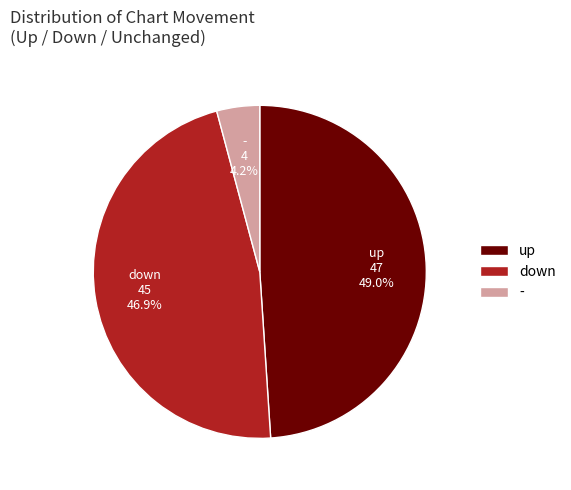

Rank the categories by value from highest to lowest.

up, down, -